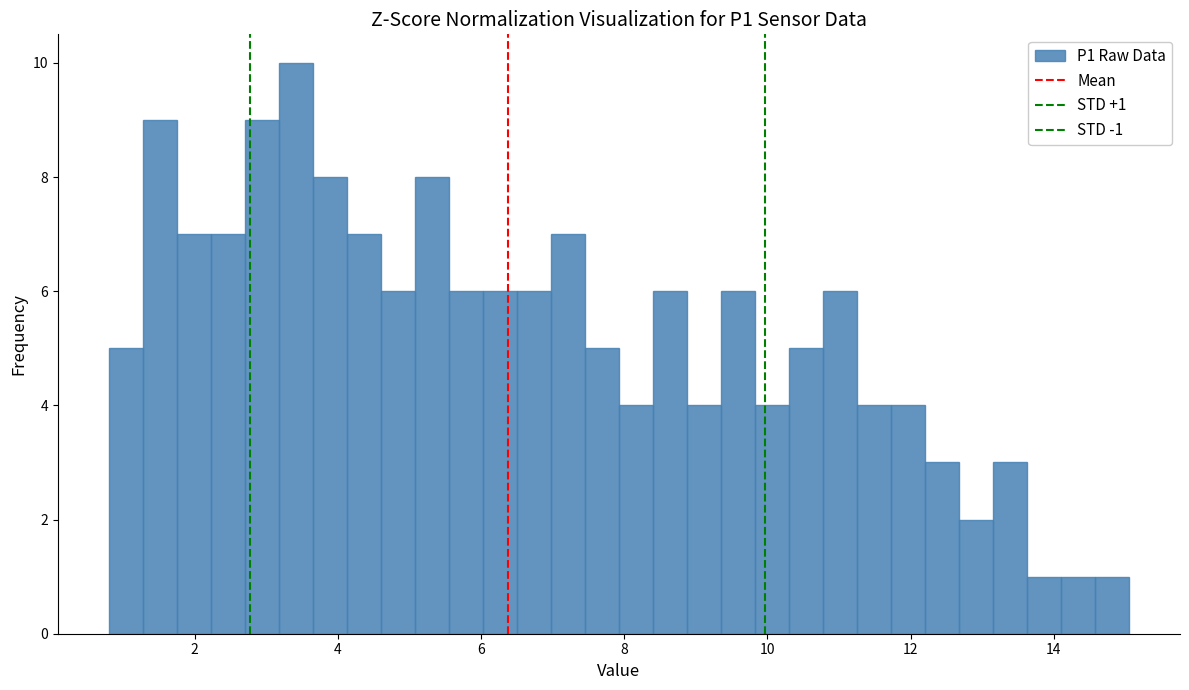

Around what value on the x-axis is the tallest bar? Give the approximate position of its centre, as read against the axis.

3.4